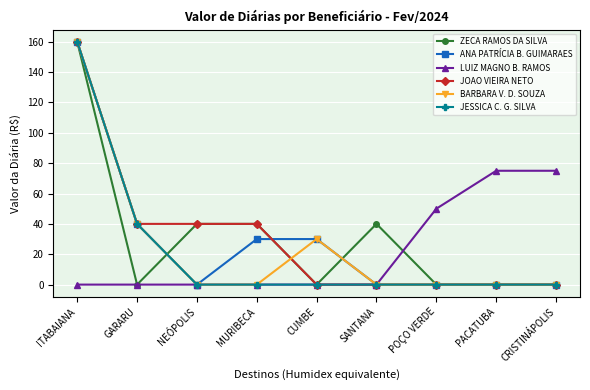

What is the difference between the JOAO VIEIRA NETO values at SANTANA and ITABAIANA?

160